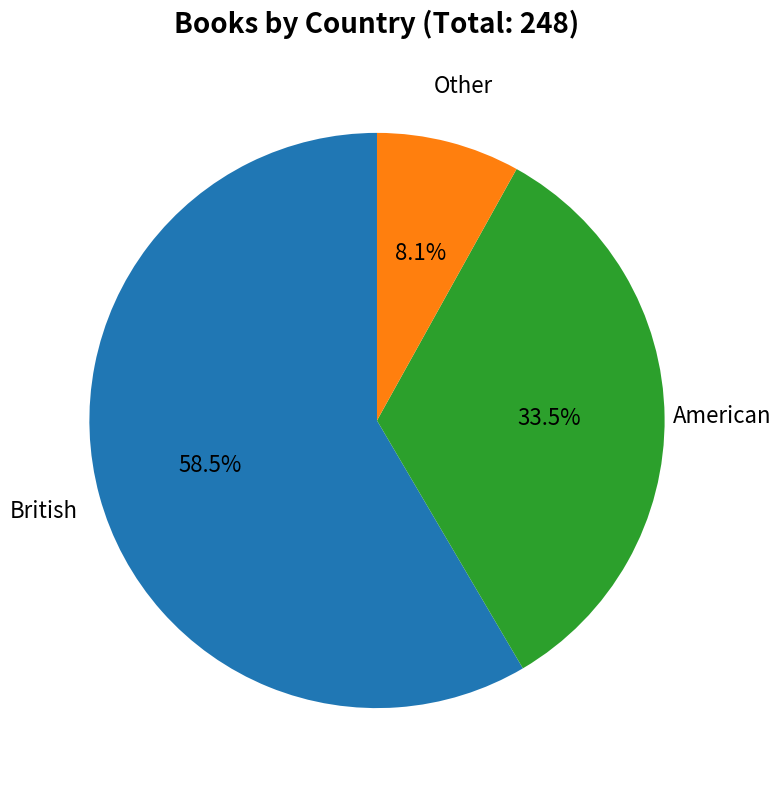

Count the number of slices in the pie.

3